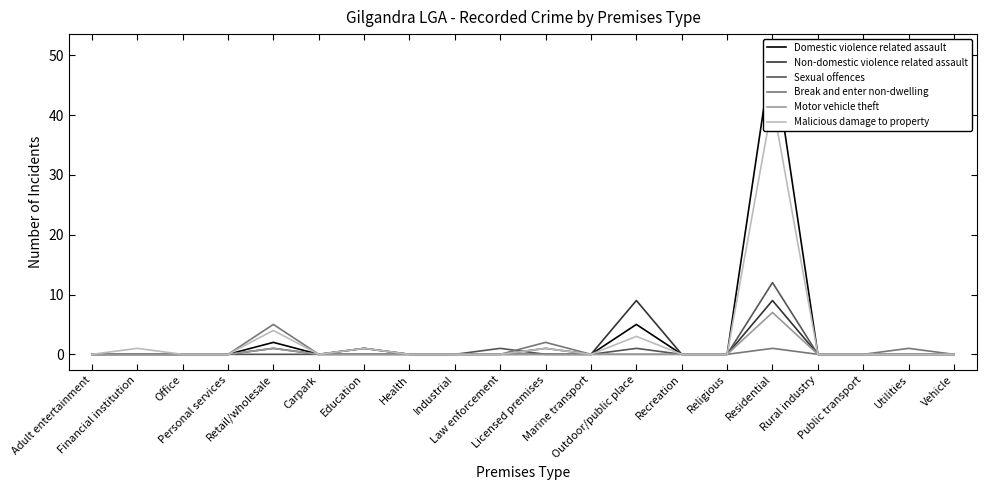

What are all the series names shown in the legend?

Domestic violence related assault, Non-domestic violence related assault, Sexual offences, Break and enter non-dwelling, Motor vehicle theft, Malicious damage to property